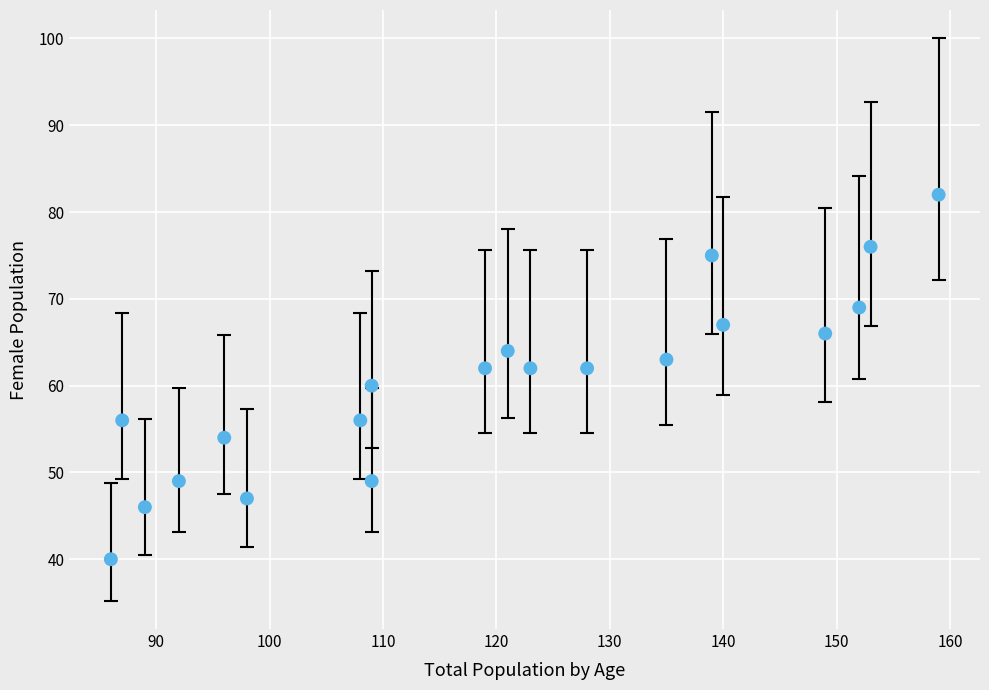

What is the range of Y values (max minus min)?

42